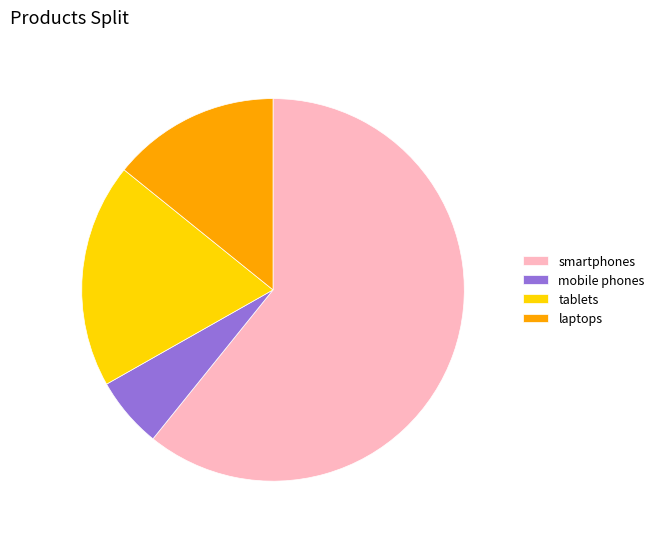

Which category accounts for the majority?

smartphones